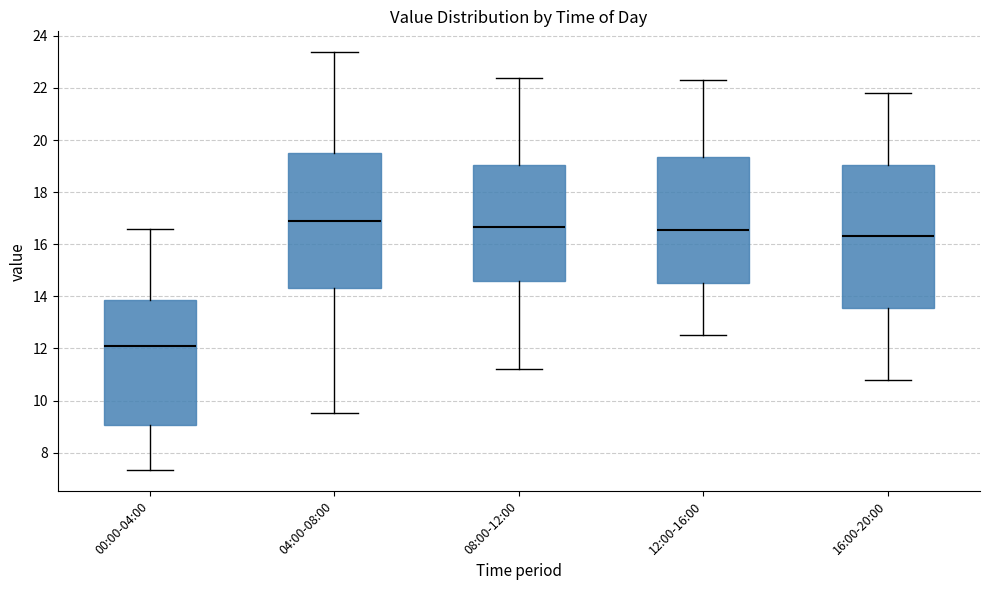

Which box is the tallest, from its lower edge to its upper edge?

16:00-20:00